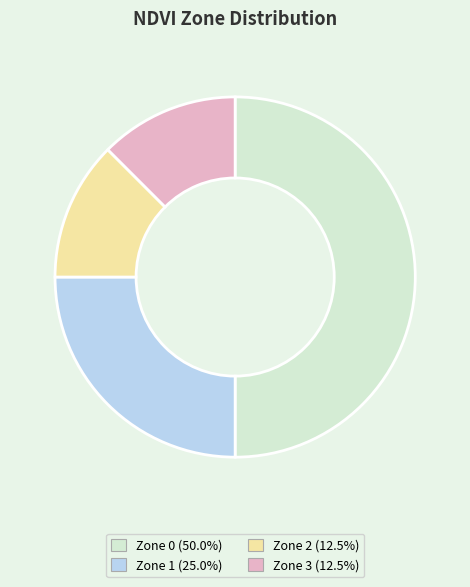

Is it true that Zone 3 is 12% of the pie?

True